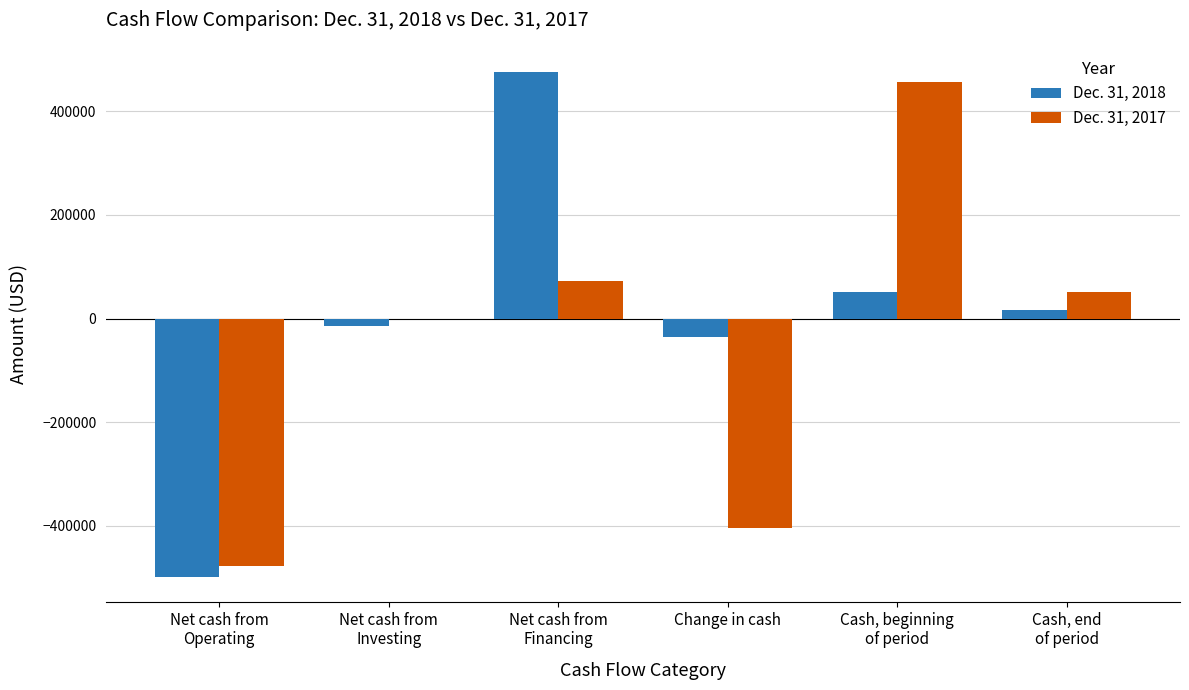

How many categories are shown in the chart?

6